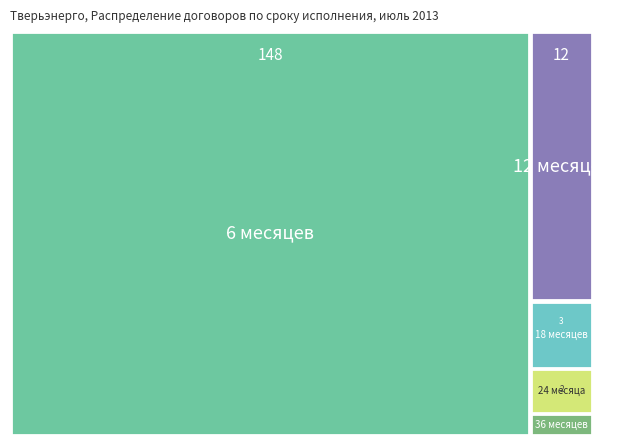

Reading right to left, list all the values displayed in this chart.

1	2	3	12	148